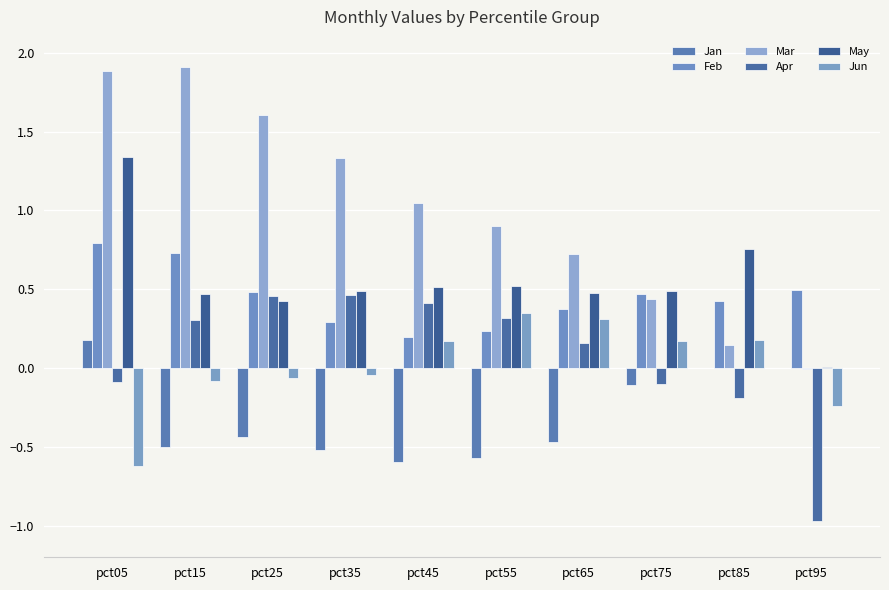

At which label does Mar reach its peak?

pct15